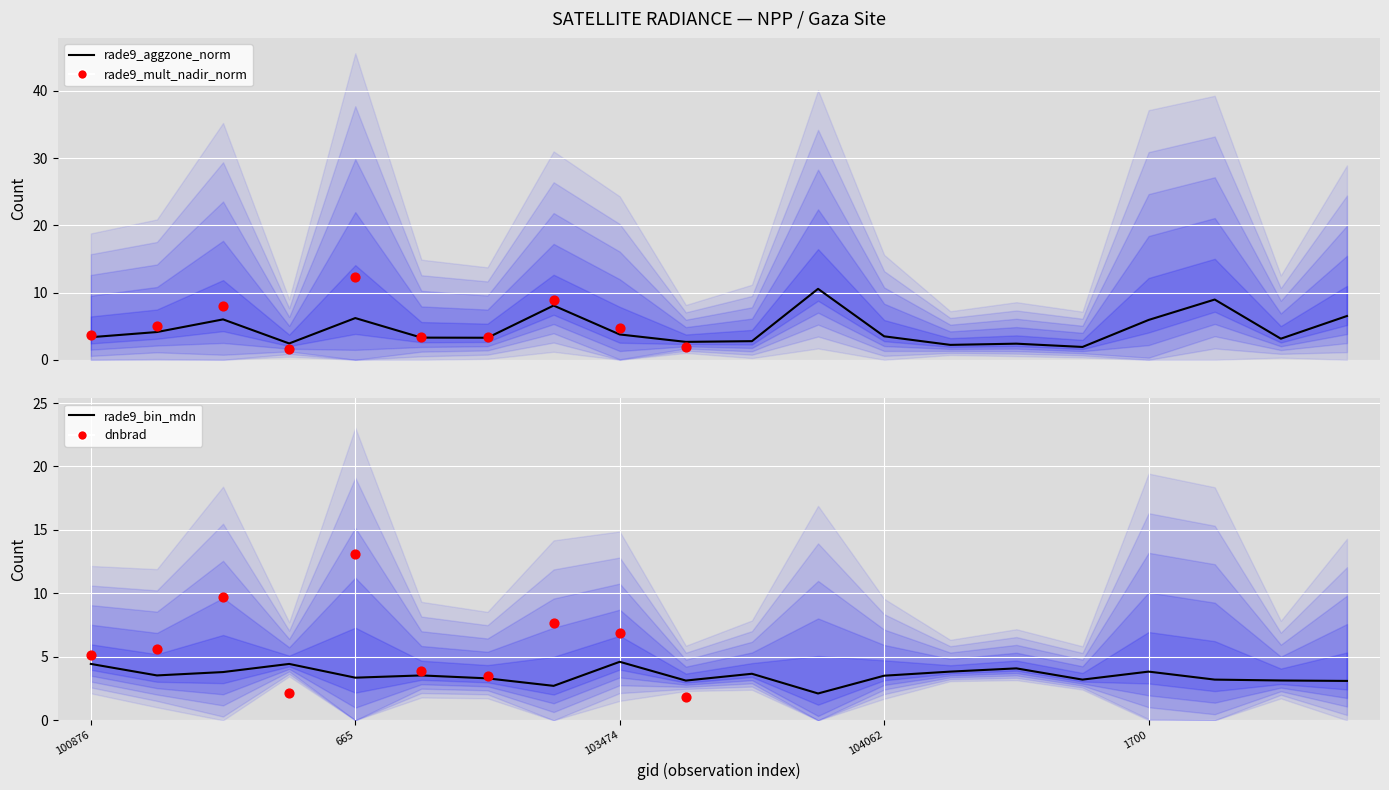

Which series reaches the maximum Y coordinate?

rade9_aggzone_norm